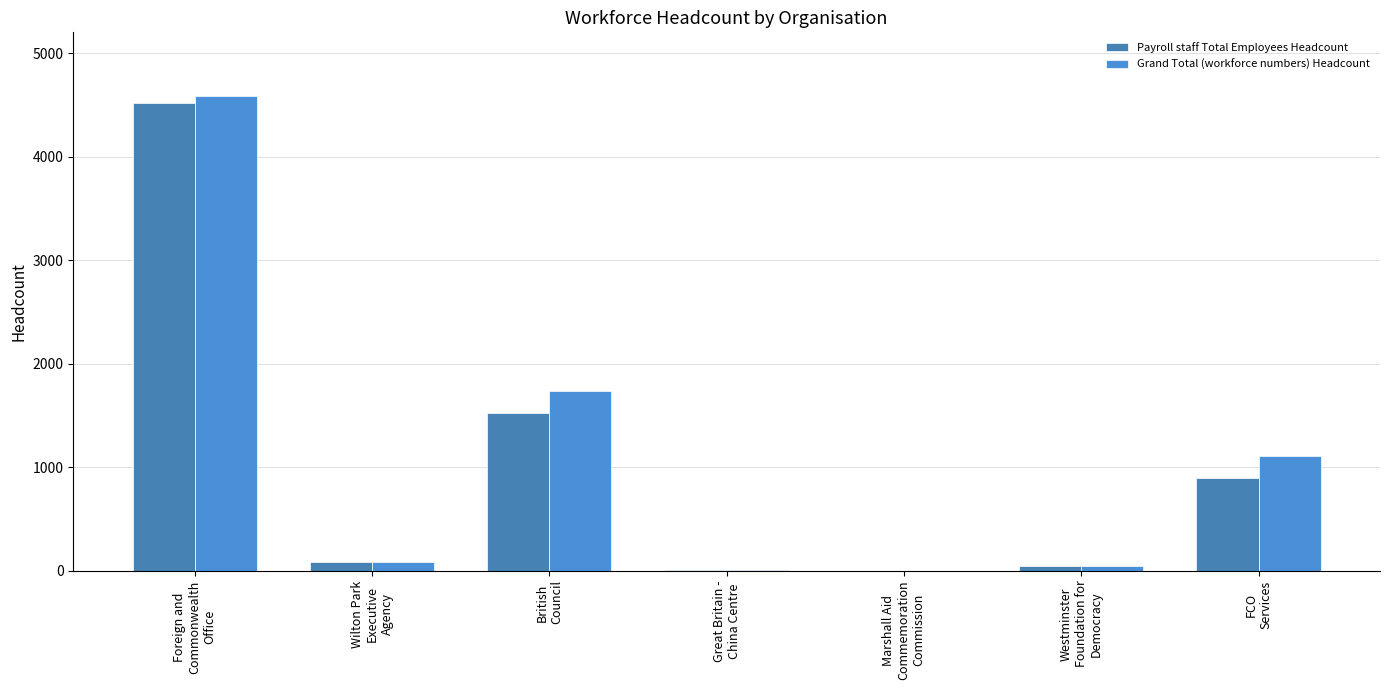

What is the sum of the Grand Total (workforce numbers) Headcount values at Wilton Park
Executive
Agency and Westminster
Foundation for
Democracy?

129